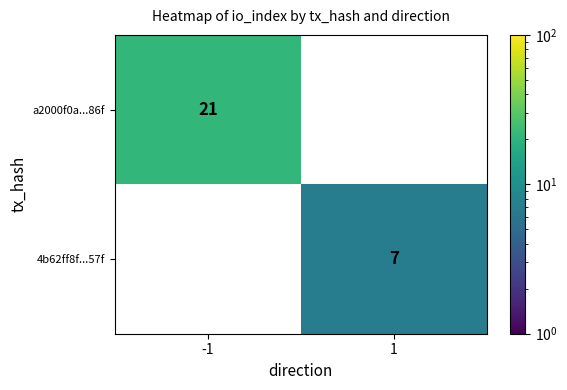

Is it true that a2000f0a...86f equals 32 at -1?

False